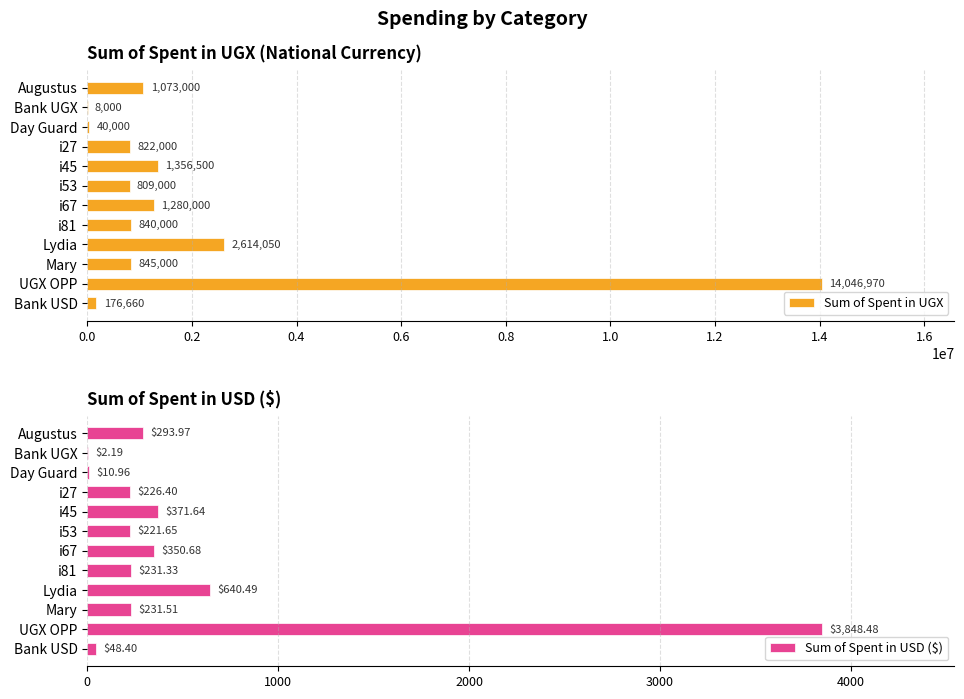

Reading right to left, list all the values displayed in this chart.

Sum of Spent in UGX: 176660.0	14046970.0	845000.0	2614050.0	840000.0	1280000.0	809000.0	1356500.0	822000.0	40000.0	8000.0	1073000.0
Sum of Spent in USD ($): 48.4	3848.5	231.5	640.5	231.3	350.7	221.7	371.6	226.4	11.0	2.2	294.0